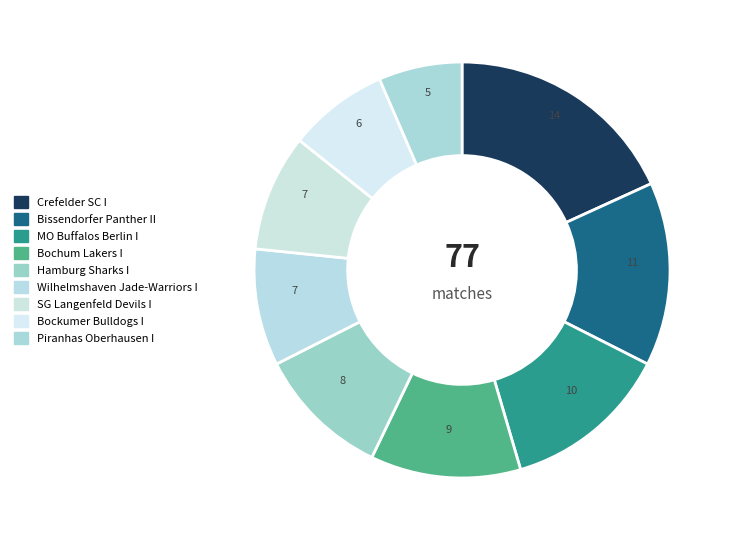

Is Wilhelmshaven Jade-Warriors I the majority of the pie?

No